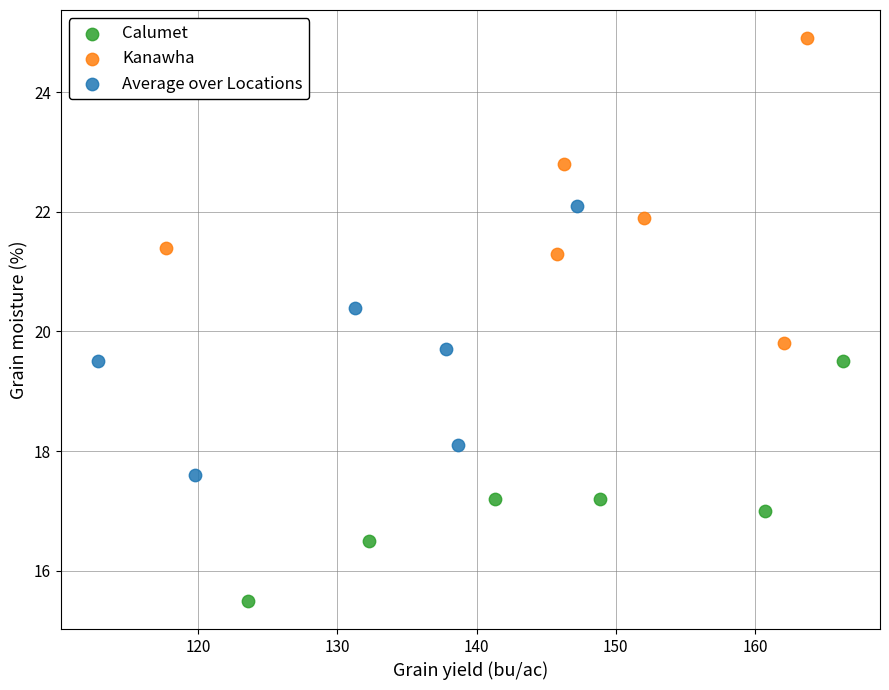

What are all the series names shown in the legend?

Calumet, Kanawha, Average over Locations